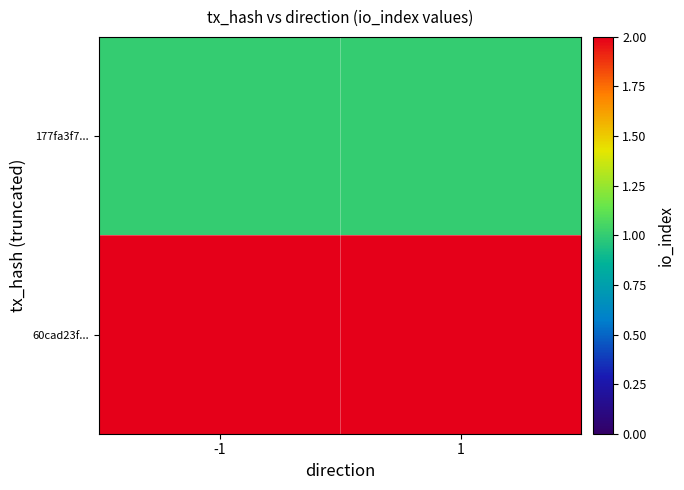

Rank the series by their maximum value, from lowest to highest.

177fa3f7..., 60cad23f...